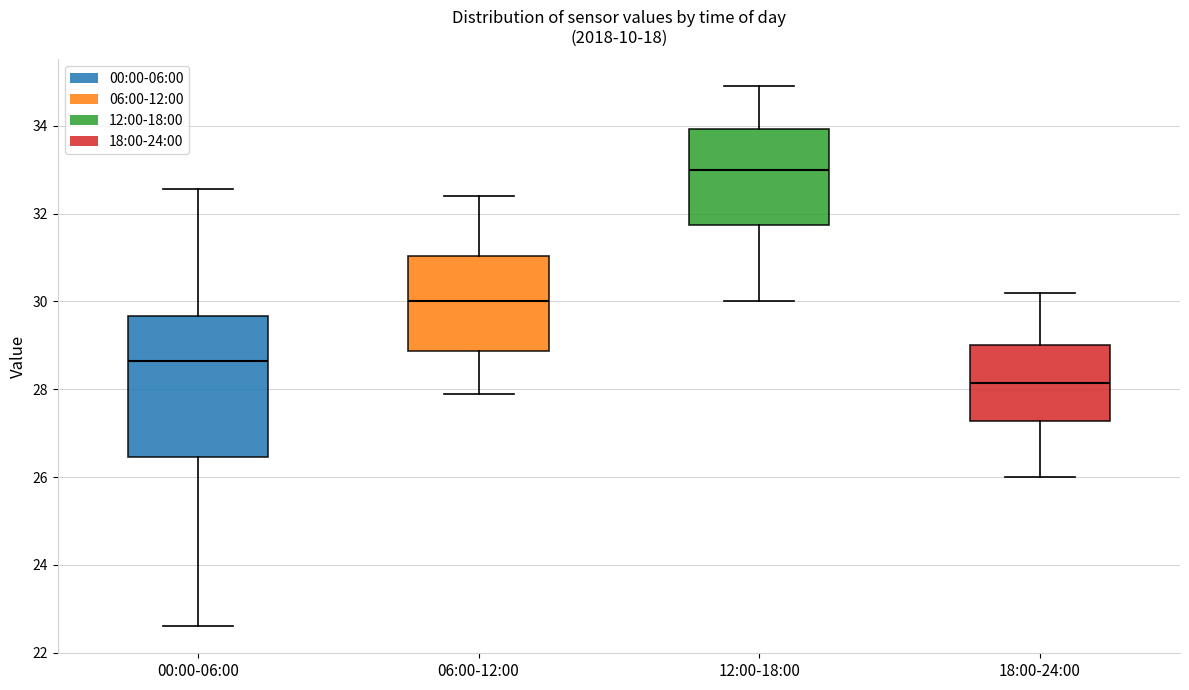

Reading left to right, read every box against the y-axis: the position of its median line, the range the box covers, and the ends of its whiskers. The values are not printed on the chart, so give them approximately, as read against the axis.

00:00-06:00: median 28.6, box 26.4 to 29.6, whiskers 22.6 to 32.6
06:00-12:00: median 30.0, box 28.8 to 31.0, whiskers 28.0 to 32.4
12:00-18:00: median 33.0, box 31.8 to 34.0, whiskers 30.0 to 35.0
18:00-24:00: median 28.2, box 27.2 to 29.0, whiskers 26.0 to 30.2